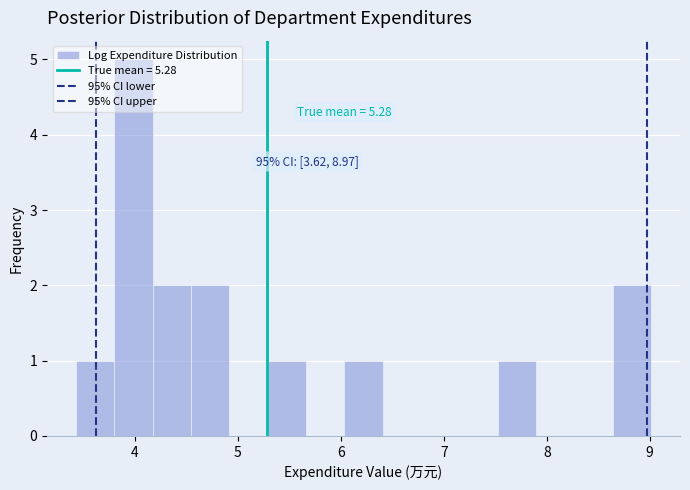

Read against the x-axis, roughly where is the centre of the tallest bar?

4.0